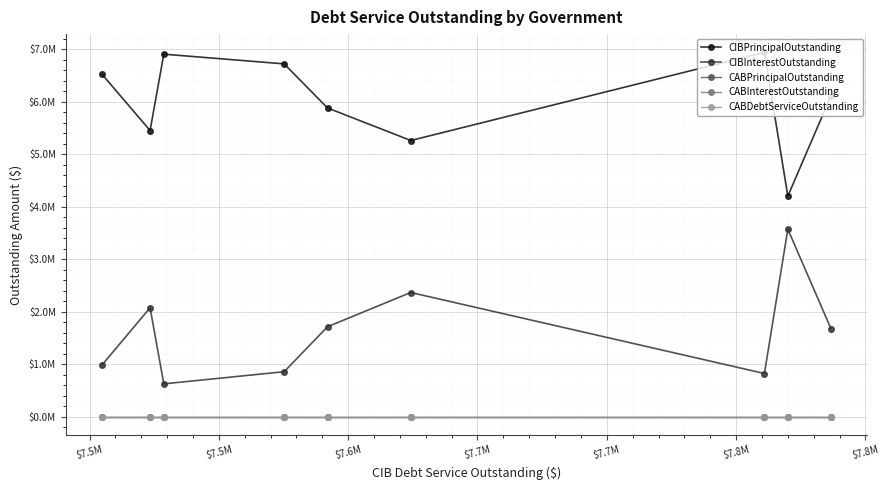

Which label corresponds to the largest value in the chart?

$7.5M